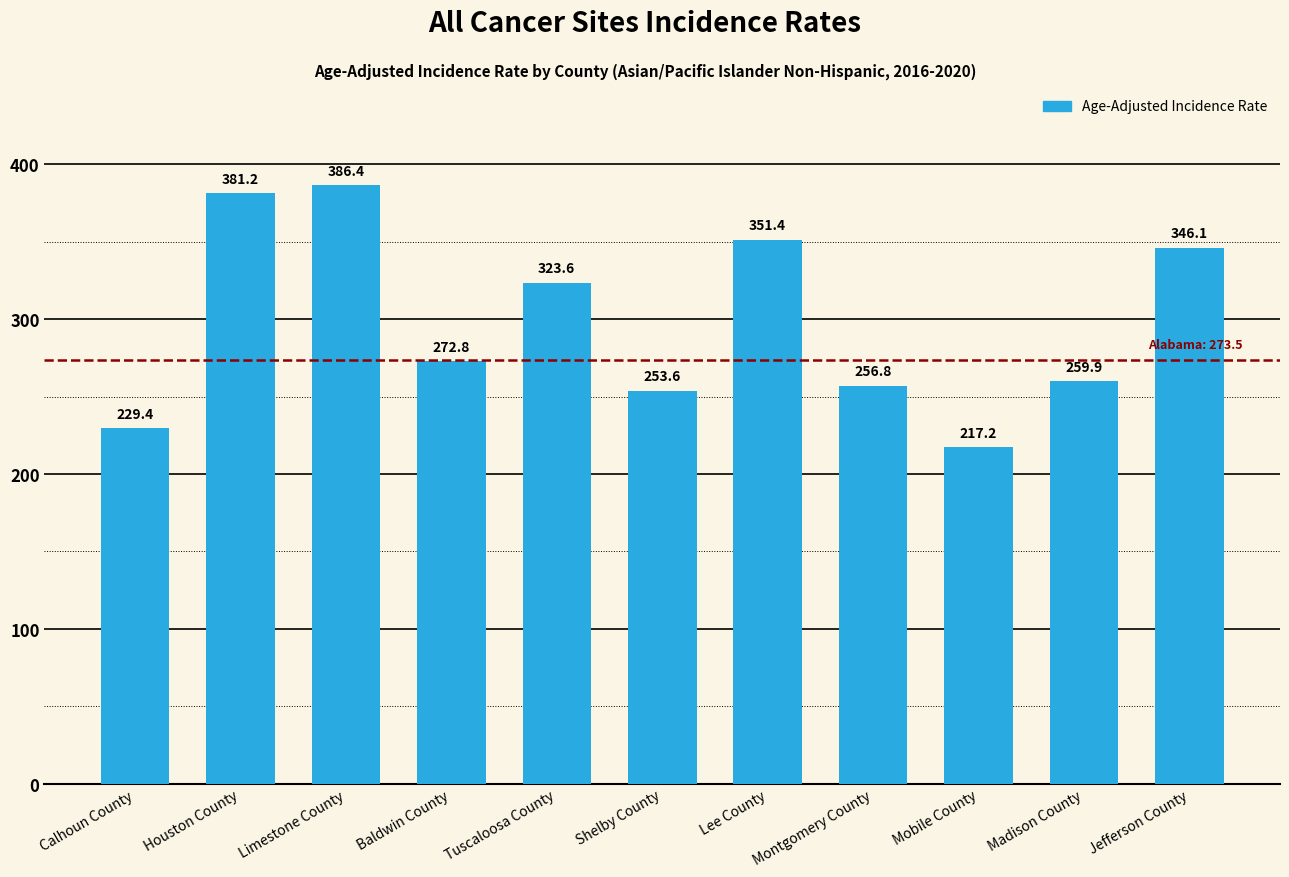

At which label is the value closest to 301?

Tuscaloosa County